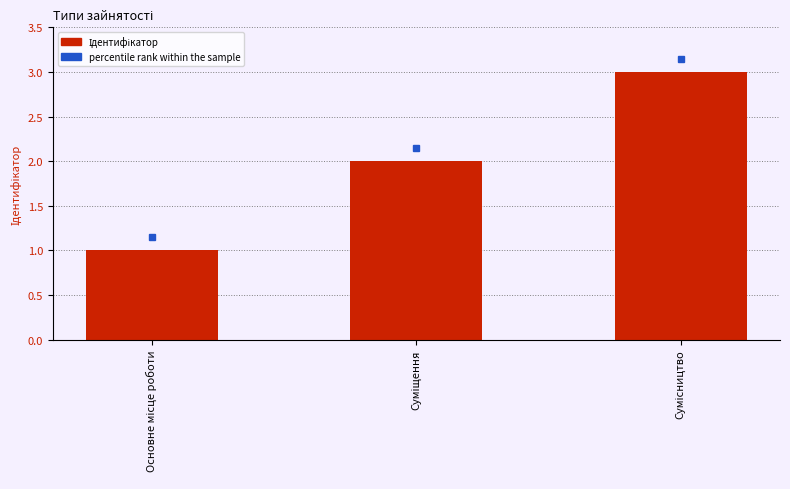

What is the greatest value displayed?

3